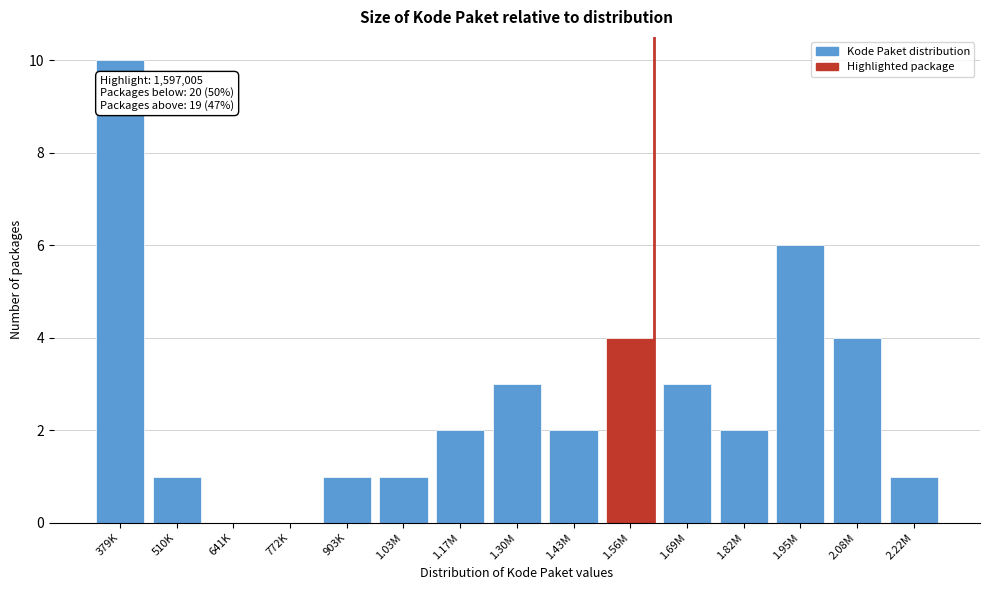

Reading left to right, extract all data points from this chart.

379K=10	510K=1	641K=0	772K=0	903K=1	1.03M=1	1.17M=2	1.30M=3	1.43M=2	1.56M=4	1.69M=3	1.82M=2	1.95M=6	2.08M=4	2.22M=1